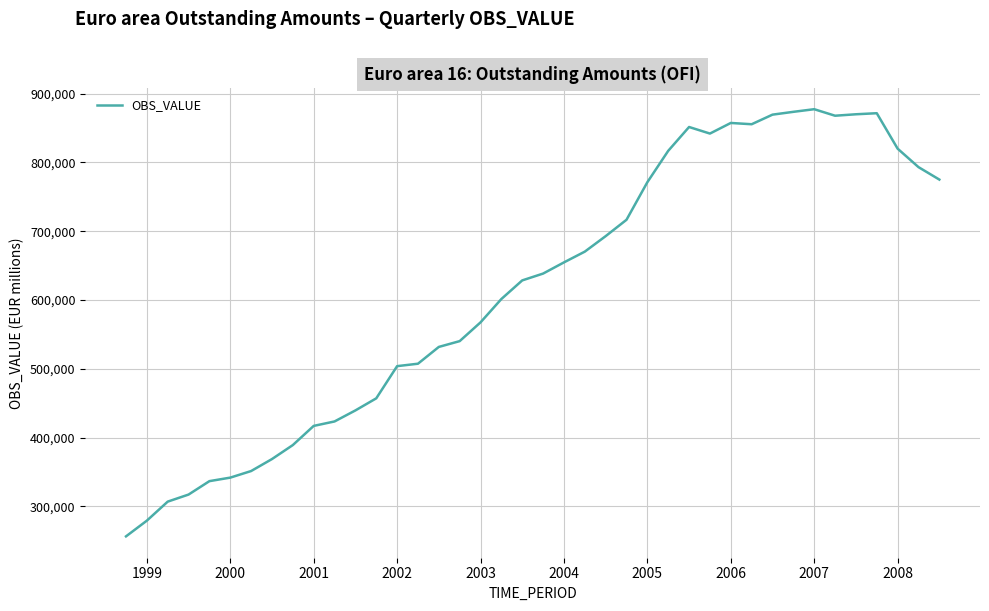

True or false: the data has more than 0 interior local peaks.

True